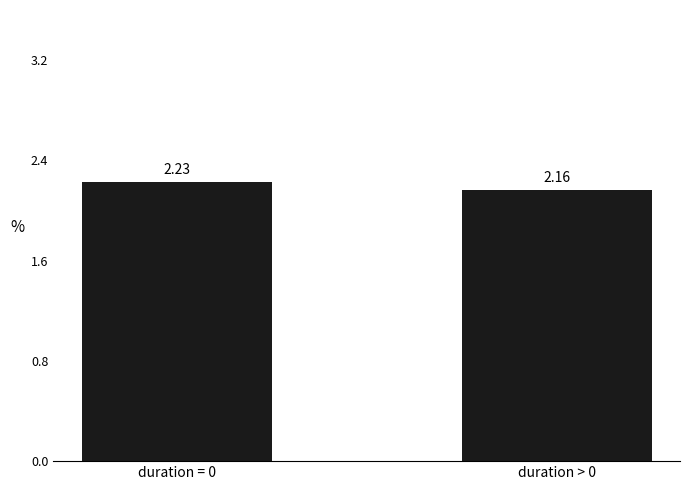

What is the change in value from duration = 0 to duration > 0?

-0.1